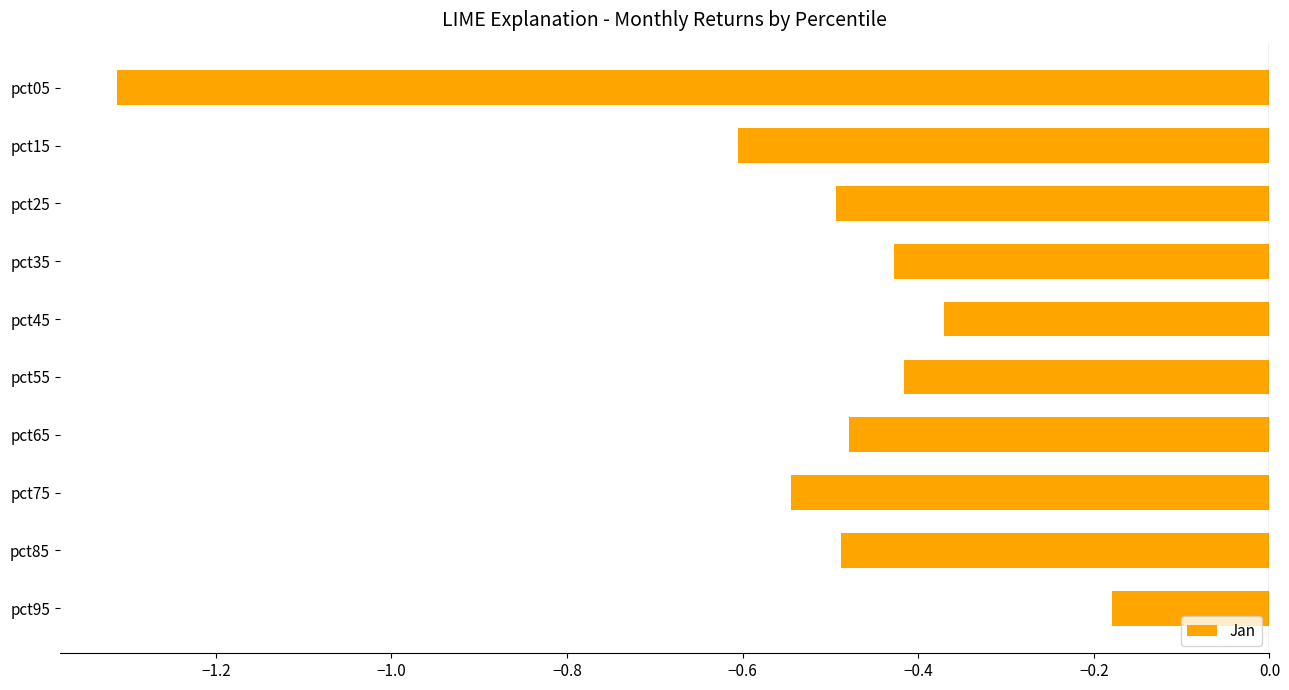

Between pct45 and pct85, which is larger?

pct45